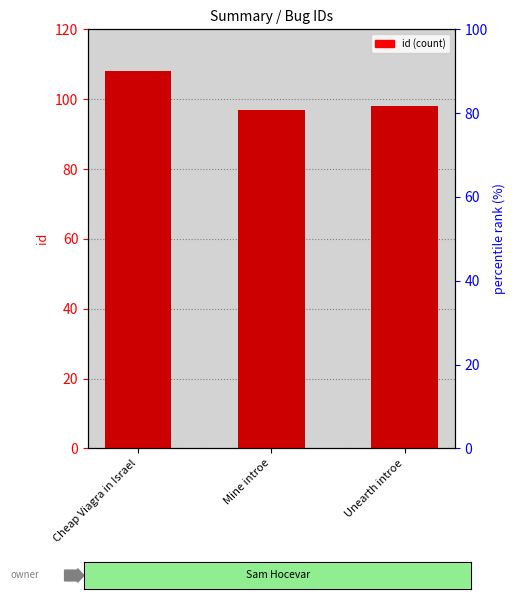

What is the label of the 3rd bar from the right?

Cheap Viagra in Israel